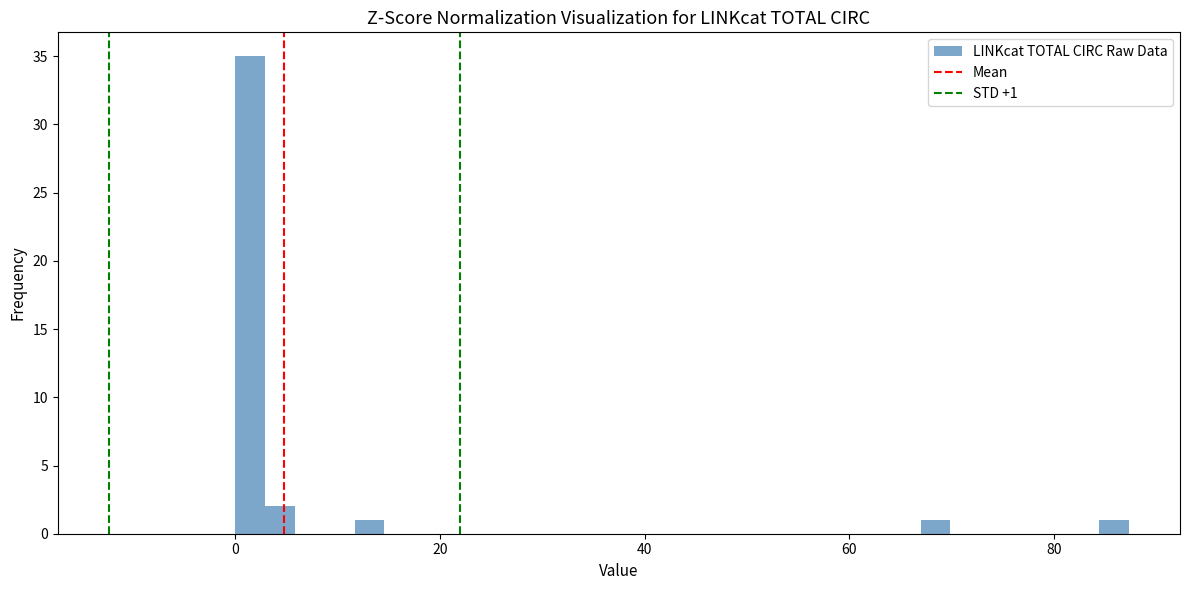

Read against the x-axis, roughly where is the centre of the tallest bar?

2